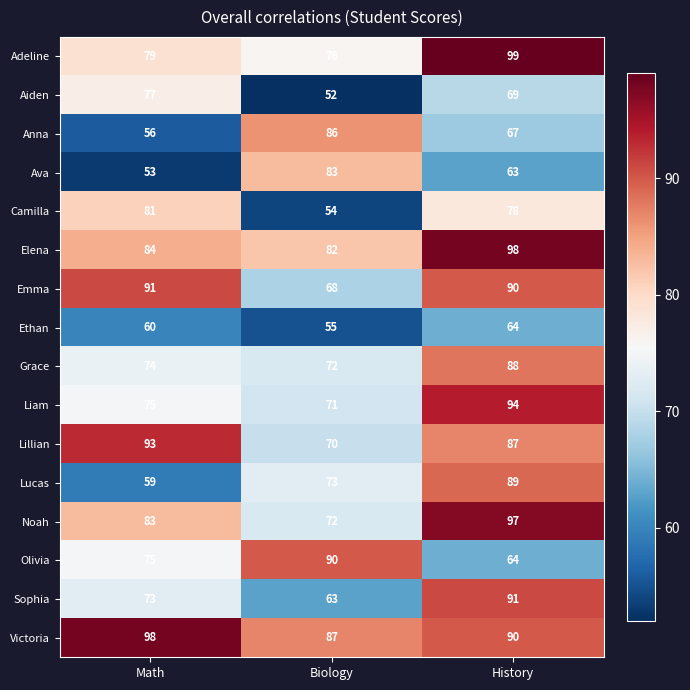

The Sophia series shows 13 at Biology. True or false?

False